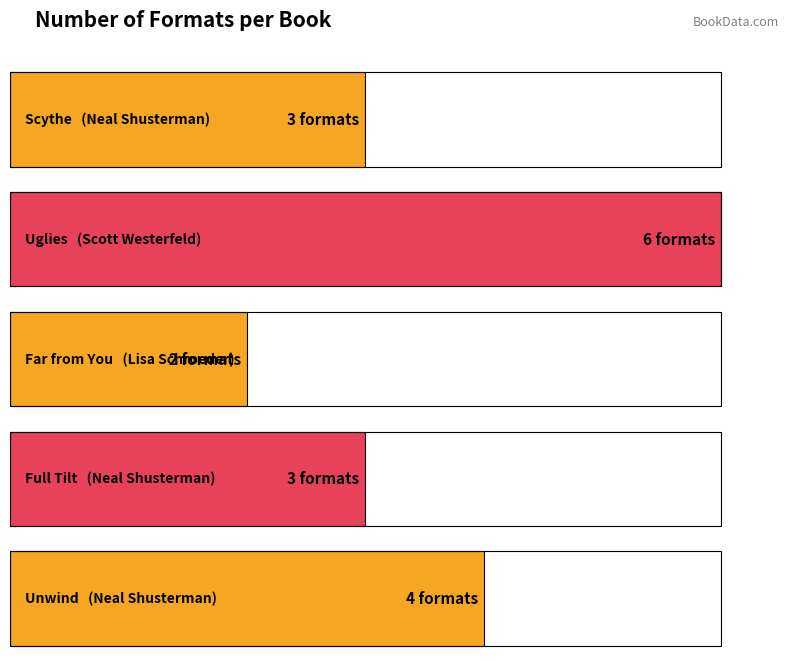

What is the sum of the values at Unwind and Uglies?

10